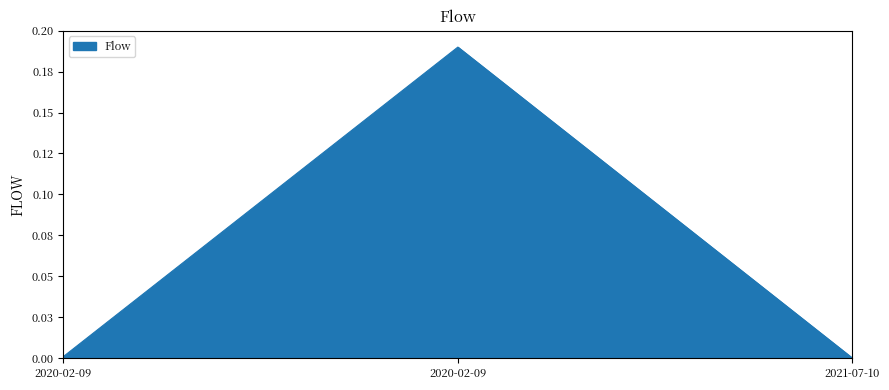

True or false: the data shows 0.0 at 2020-02-09.

True